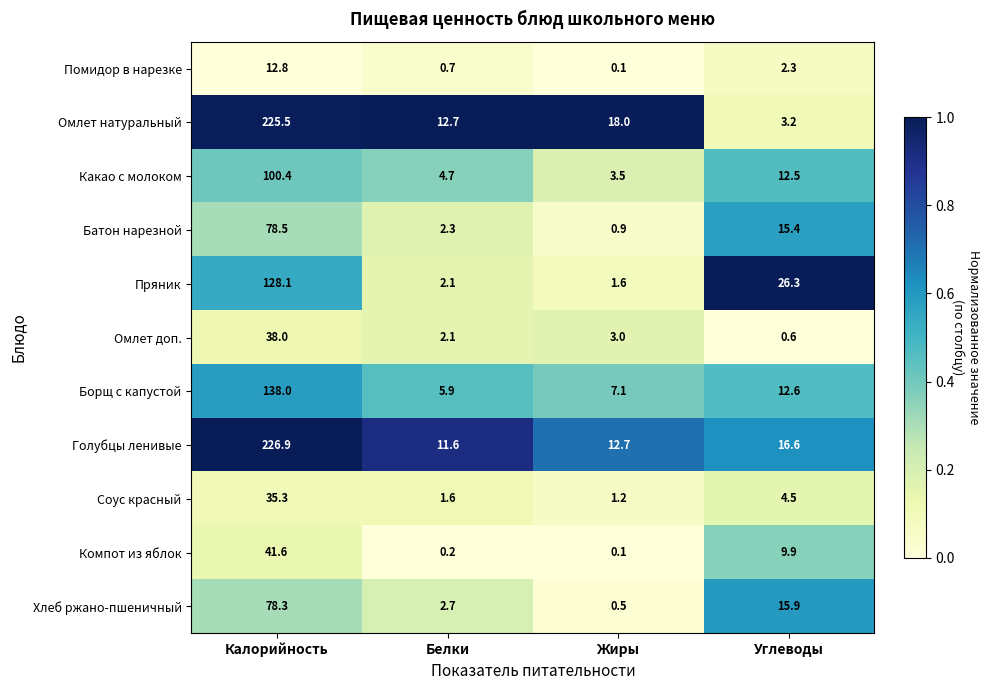

What is the total value across all series at Углеводы?

119.8